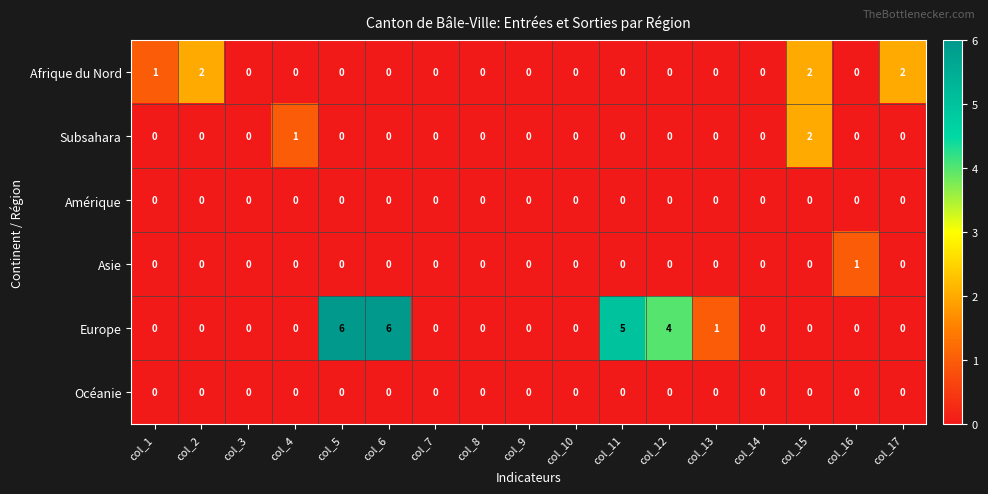

Is the value of Afrique du Nord at col_17 greater than the value of Subsahara at col_11?

Yes